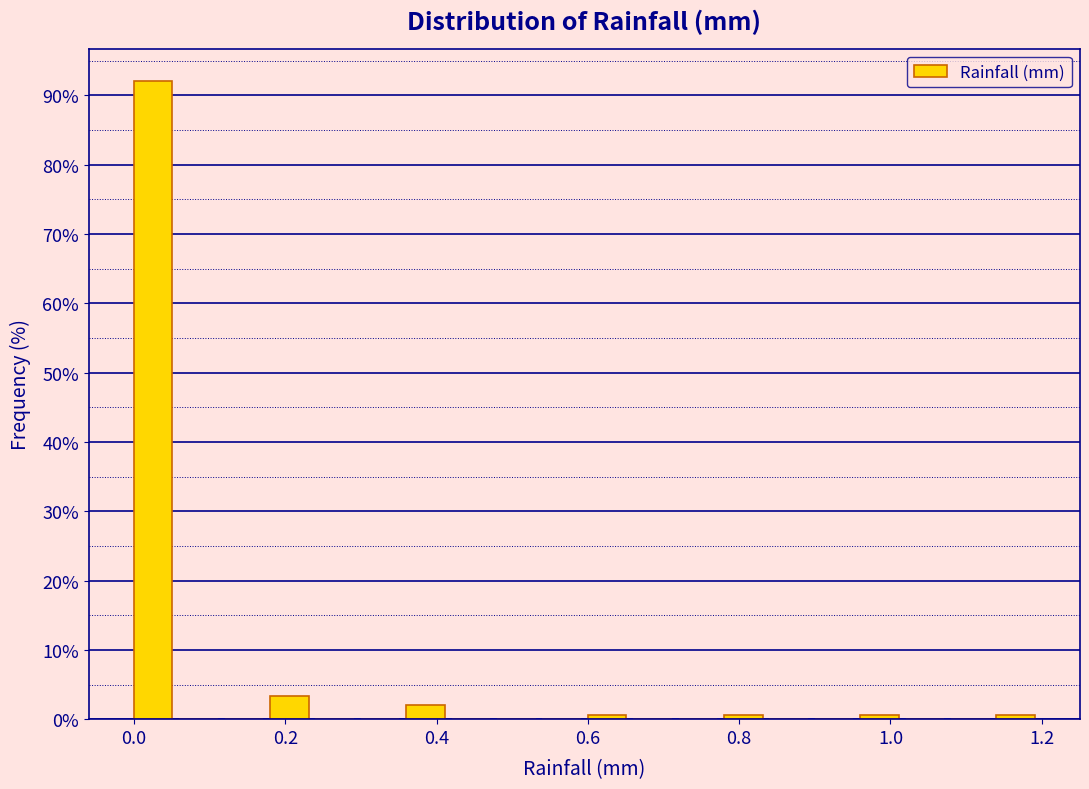

Around what value on the x-axis is the tallest bar? Give the approximate position of its centre, as read against the axis.

0.02